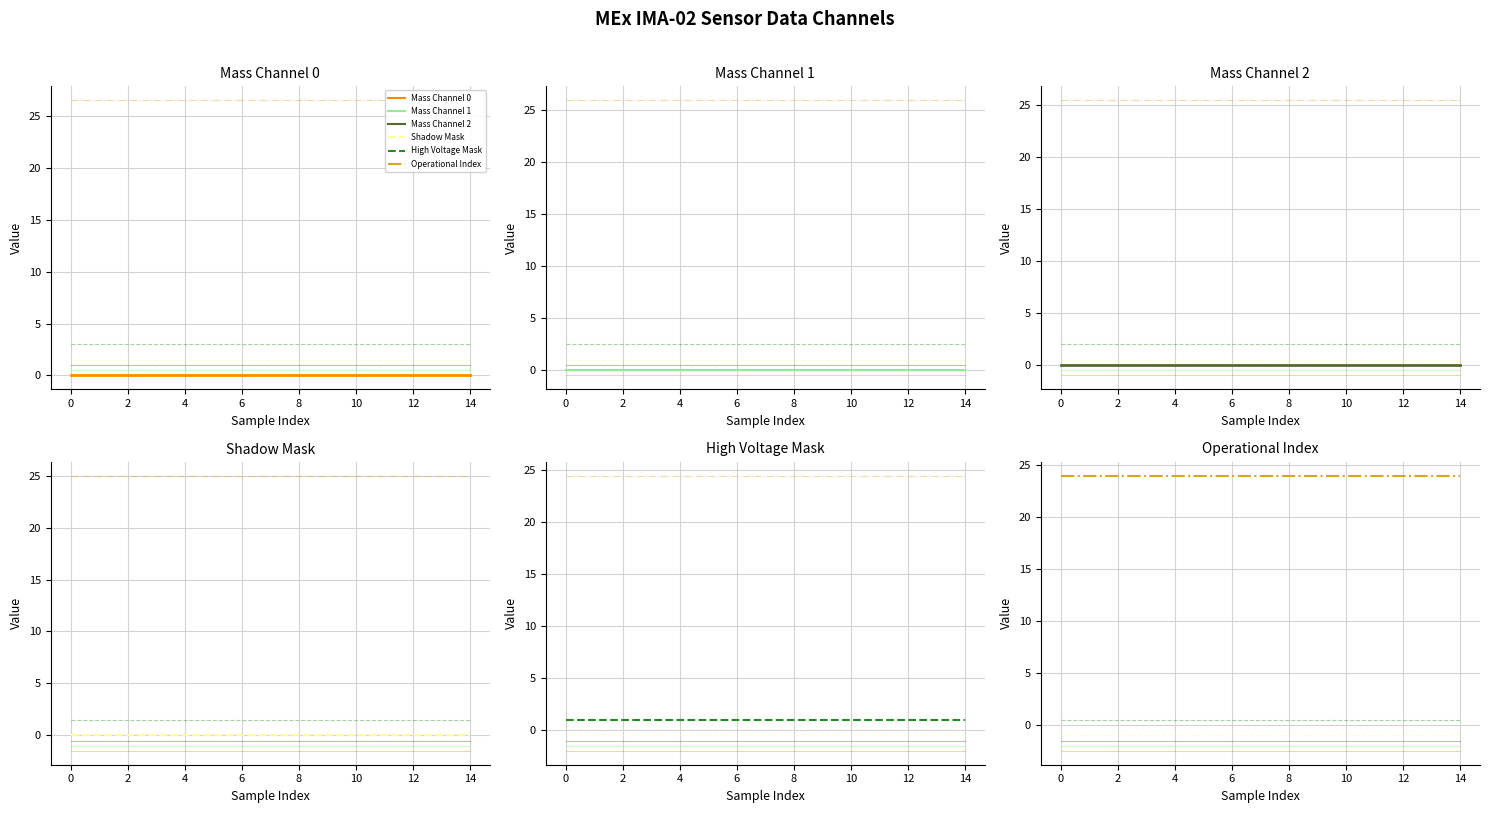

True or false: Mass Channel 0 and Operational Index cross at least once.

False